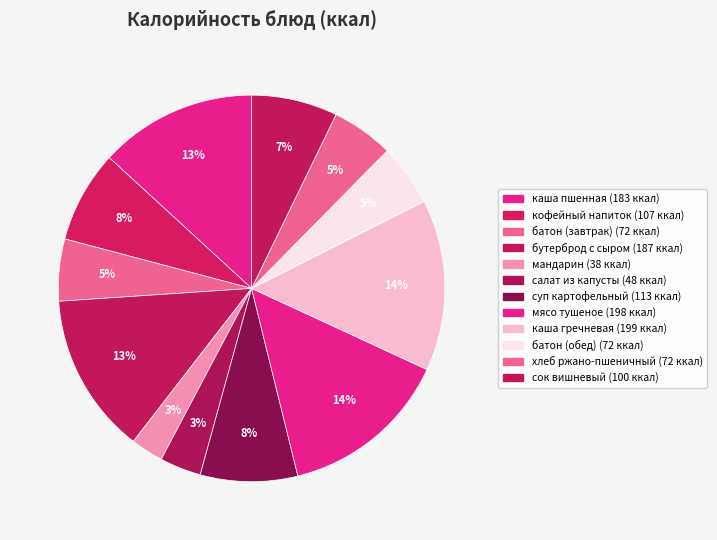

Count the number of slices in the pie.

12